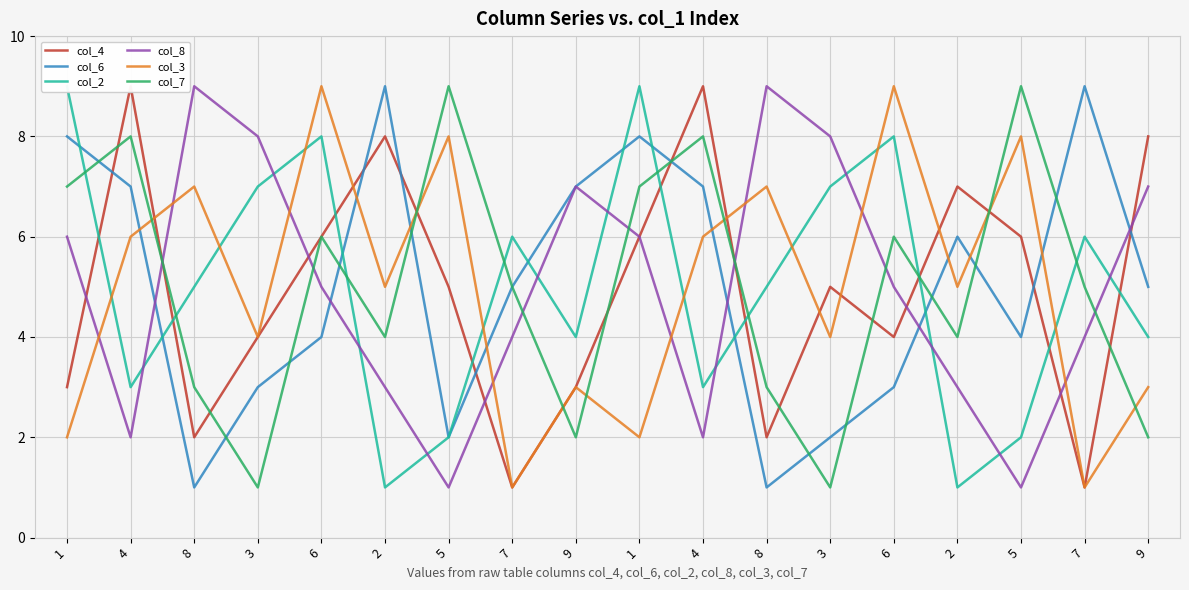

Is it true that col_4 equals 4 at 6?

True